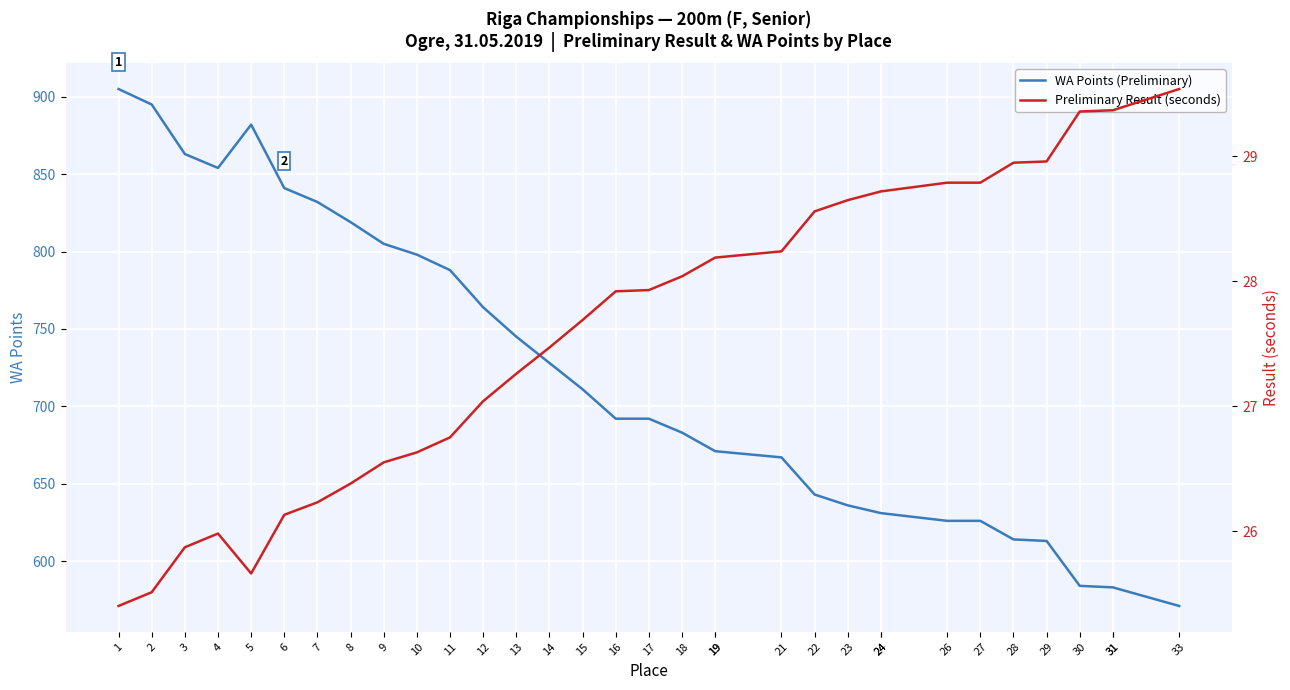

How many data points does each series have?

33